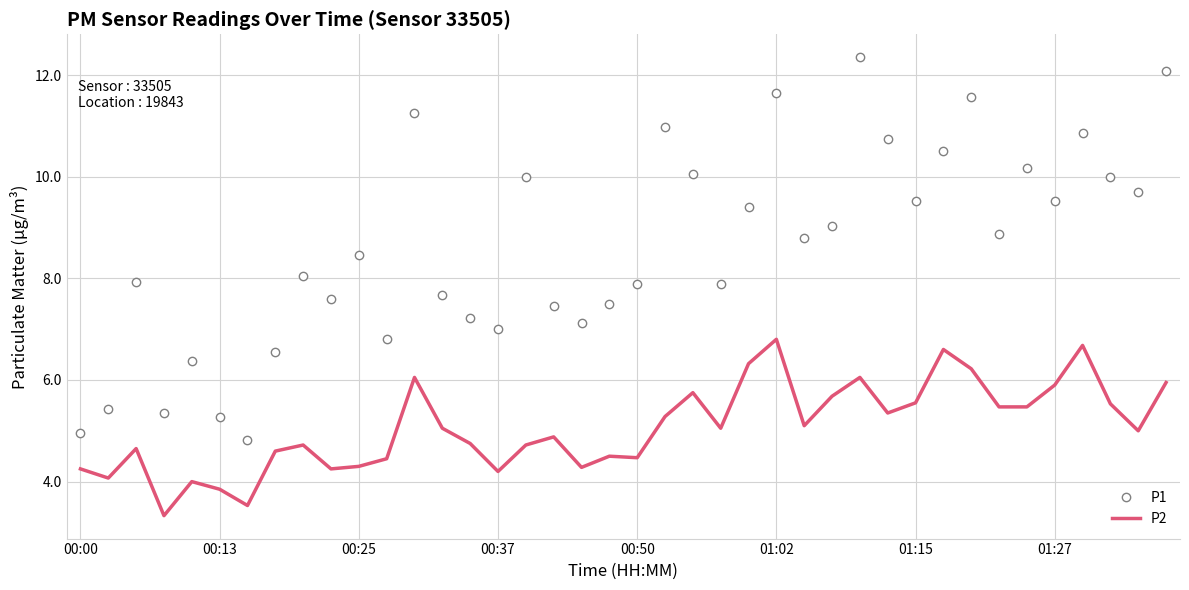

Which series has the largest range (max minus min)?

P1